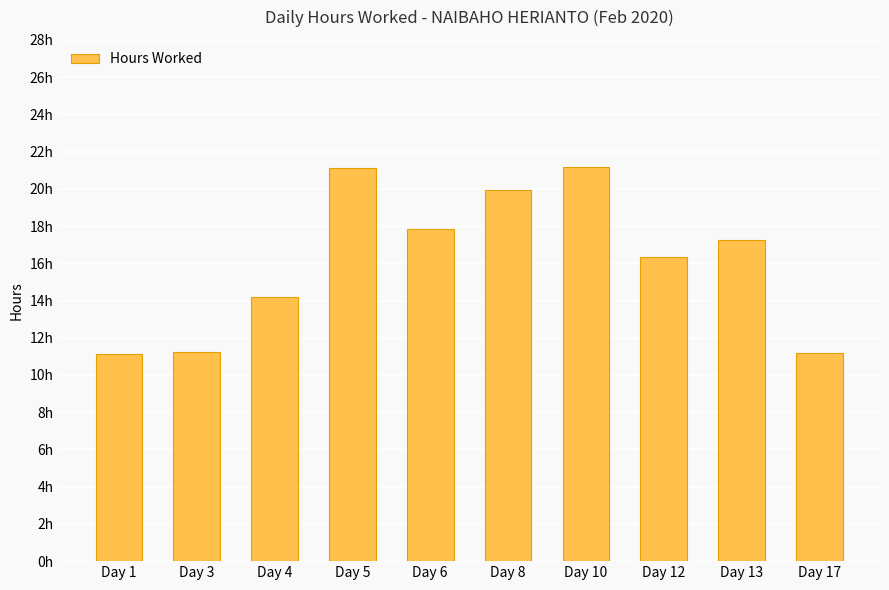

What is the ratio of the value at Day 12 to the value at Day 4?

1.1